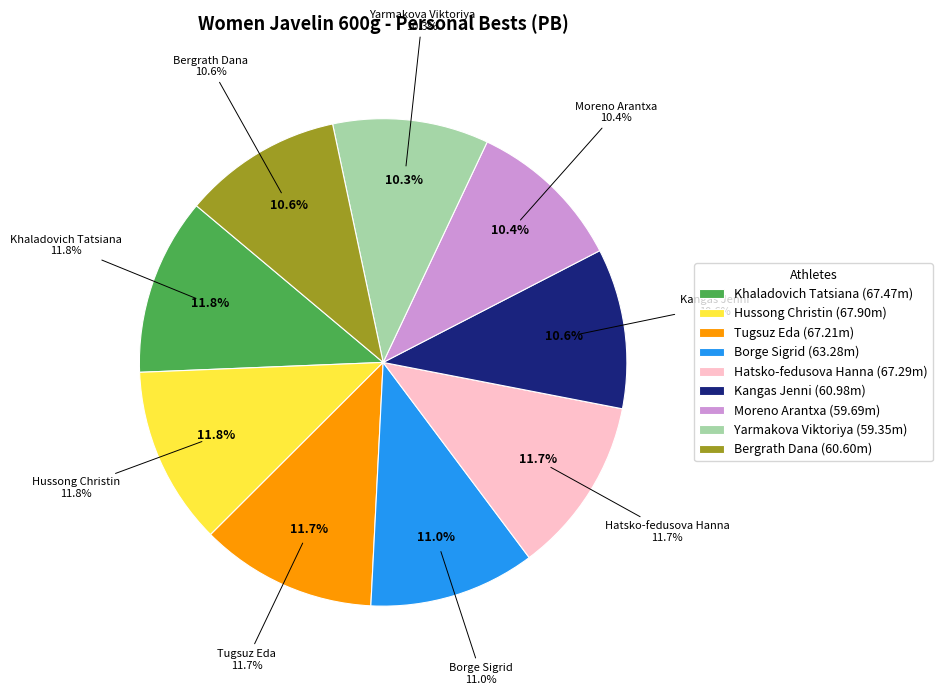

Do Borge Sigrid and Tugsuz Eda together represent more than half of the pie?

No